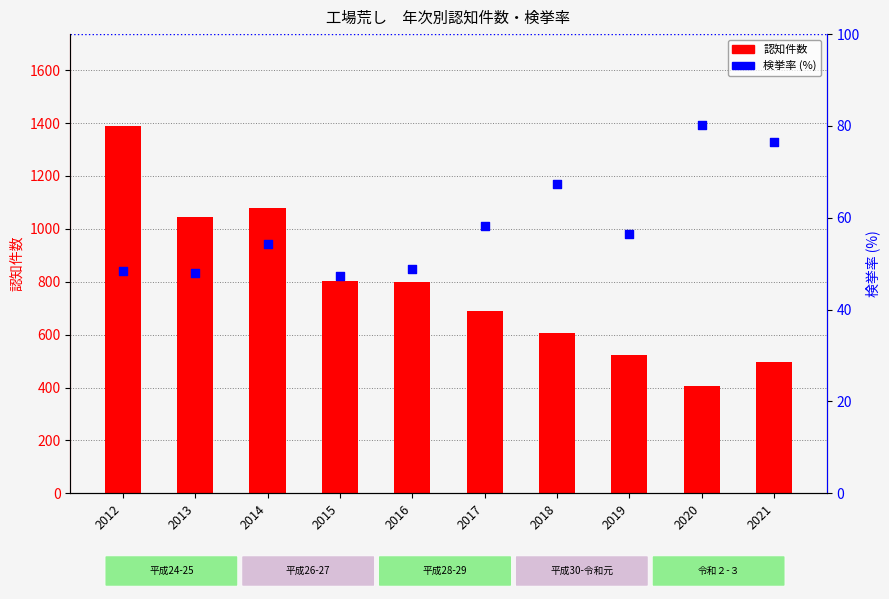

Which series has the largest Y range (max minus min)?

認知件数